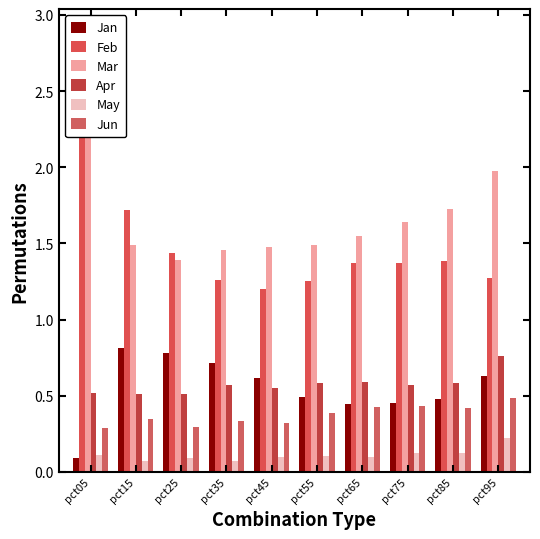

At which label does Apr reach its peak?

pct95